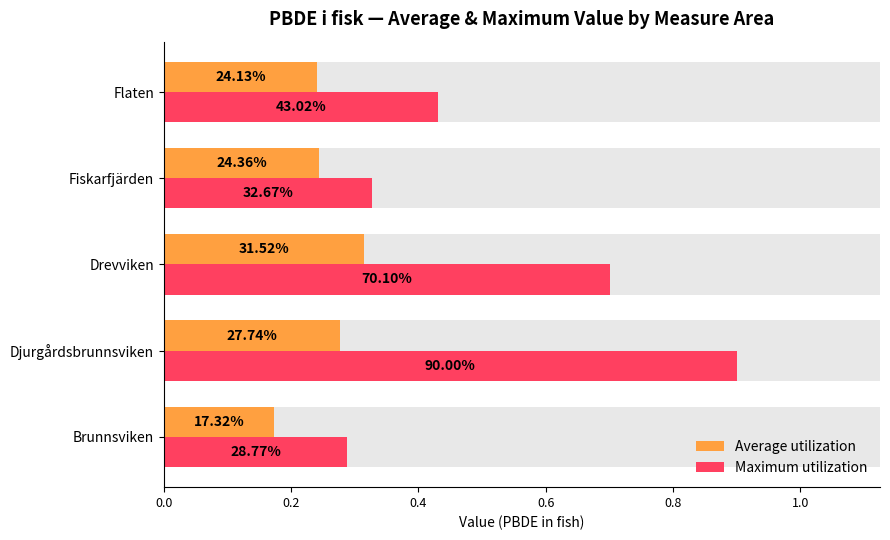

Is the value of Average utilization at Flaten greater than the value of Maximum utilization at Drevviken?

No